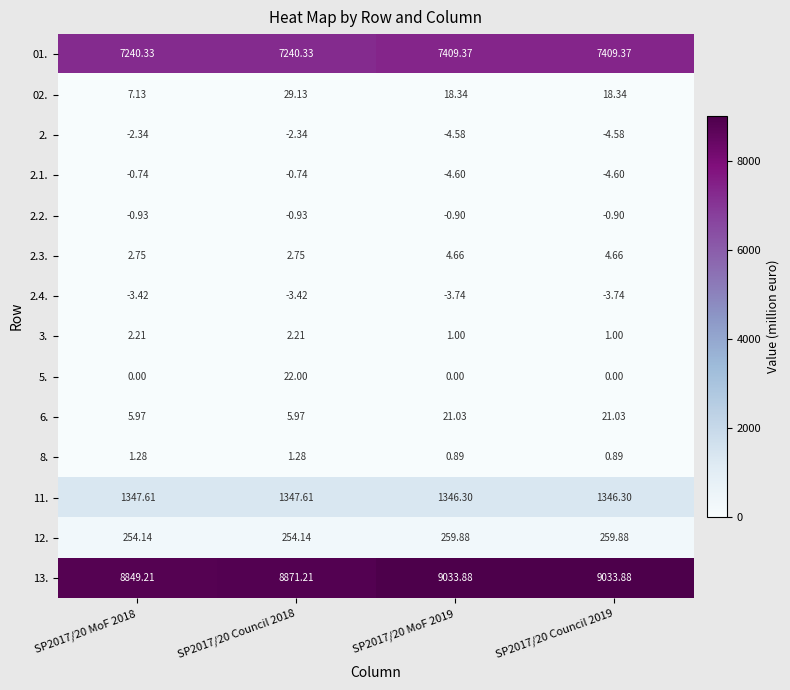

Is the value of 2.4. at SP2017/20 MoF 2019 greater than the value of 2.1. at SP2017/20 Council 2018?

No